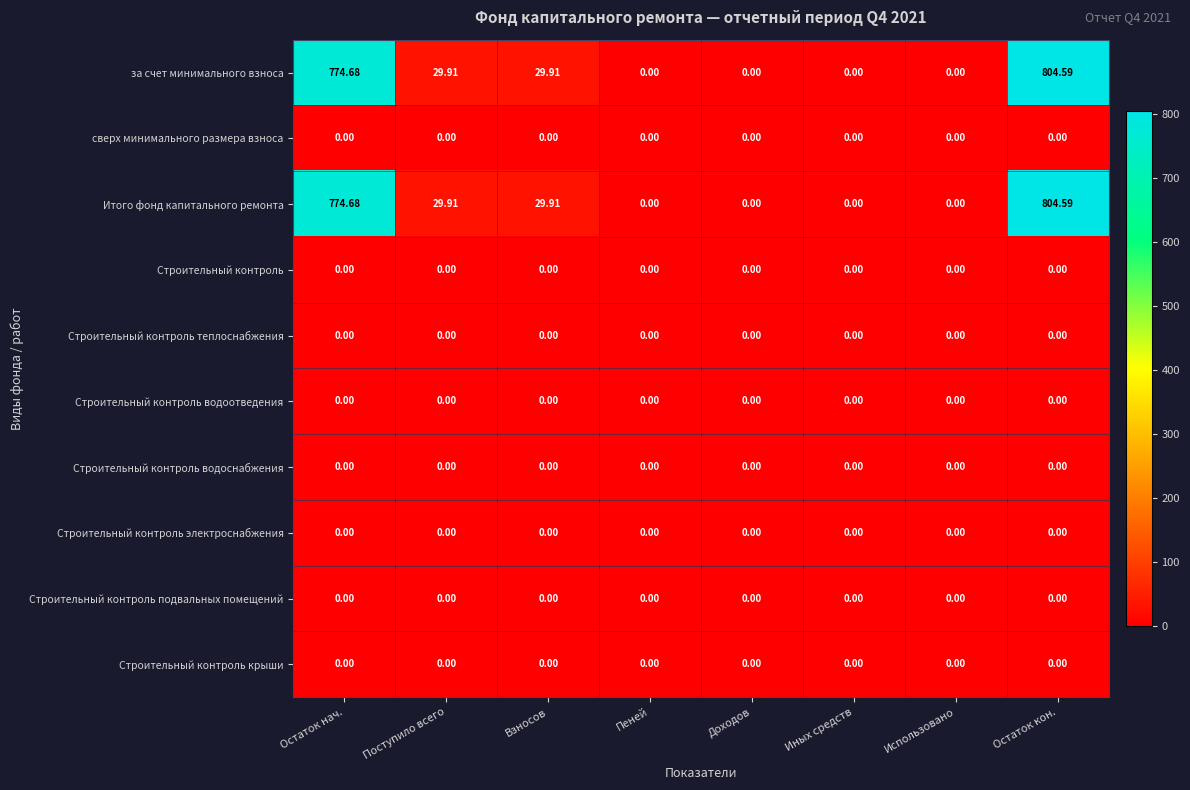

At which category does the chart reach its peak across all series?

Остаток кон.